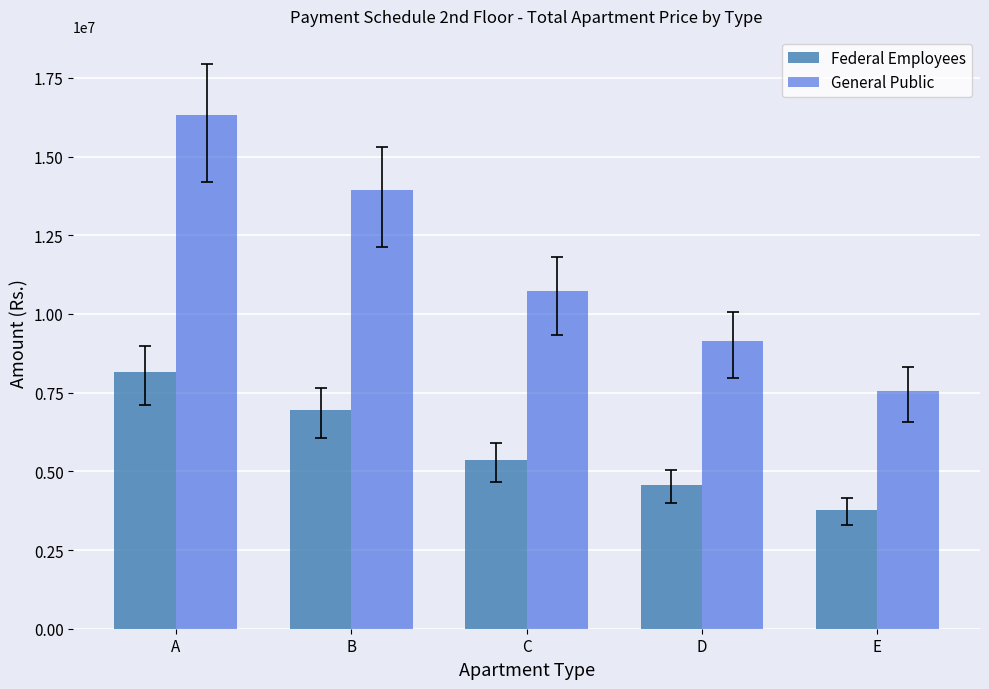

What is the average value of the Federal Employees series?

5768750